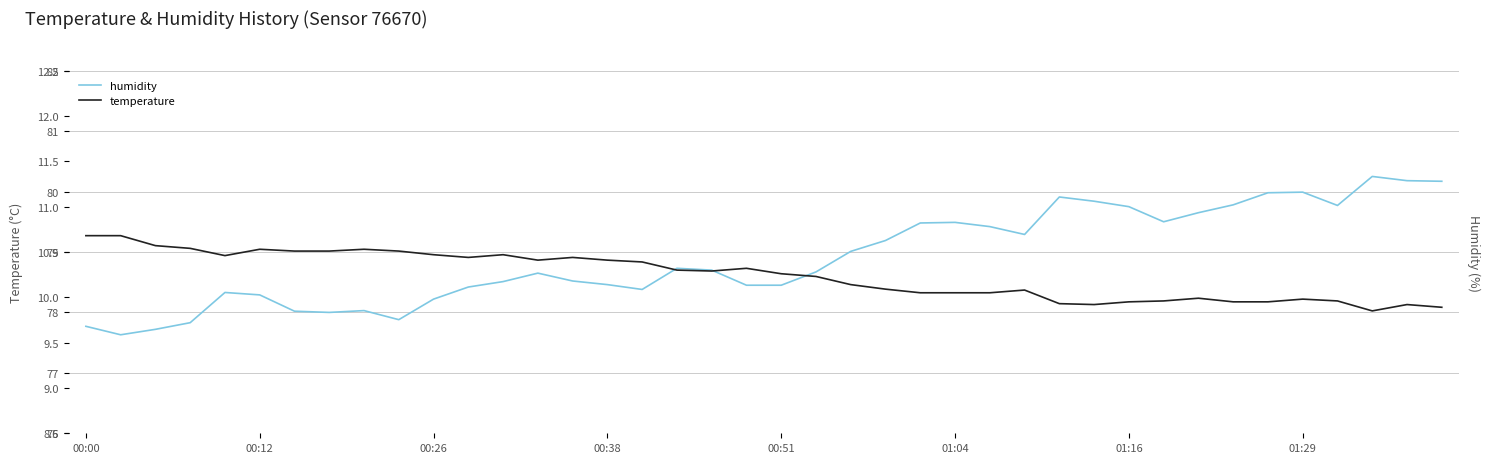

How many distinct data groups are displayed?

2